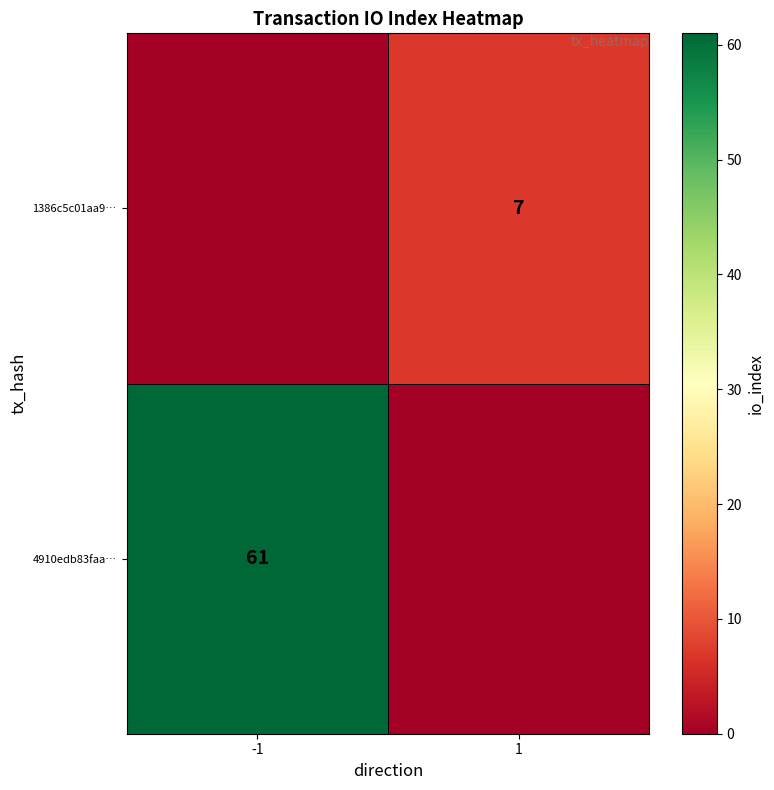

Count the number of data series in this chart.

2